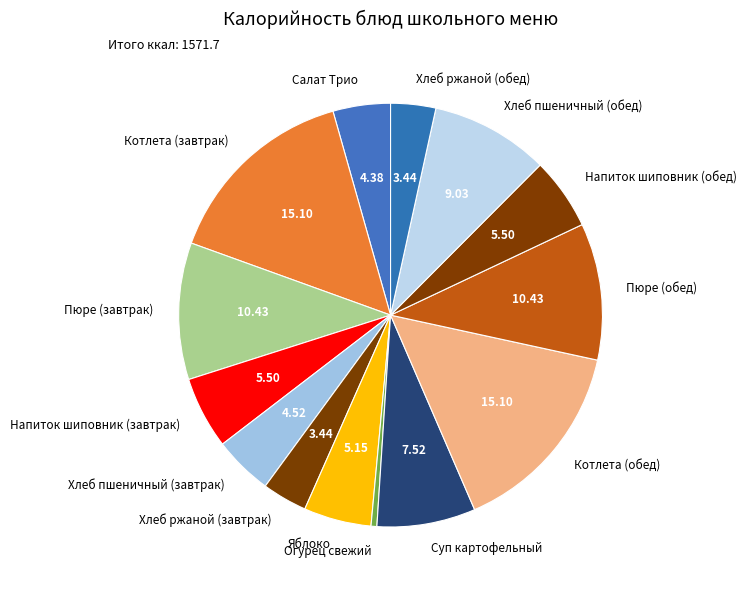

Combined, do Хлеб пшеничный (завтрак) and Напиток шиповник (обед) account for over 50%?

No